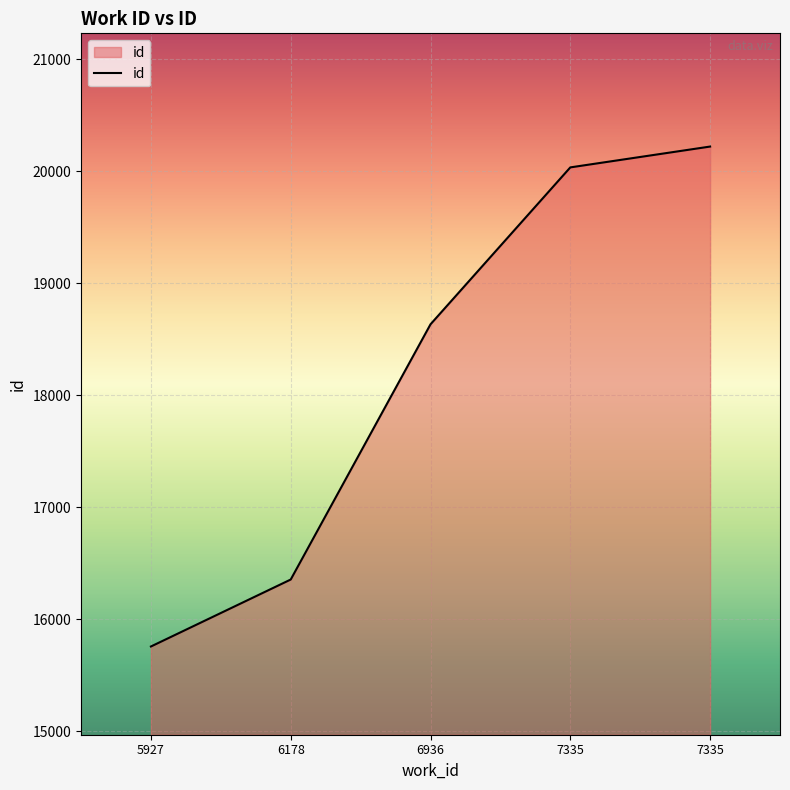

Is it true that the value at 7335 is 20220?

True